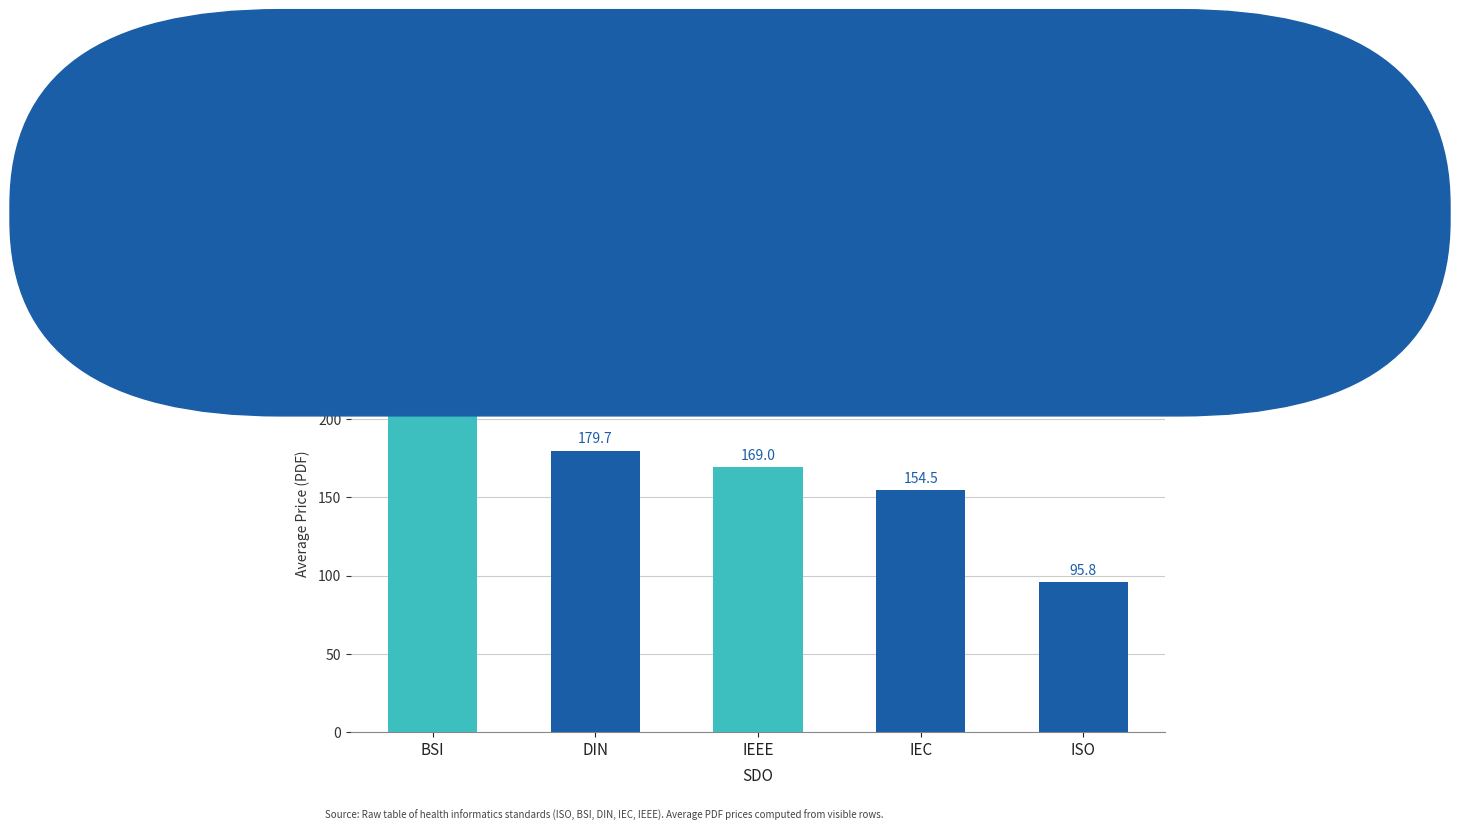

What is the sum of all values?

812.1